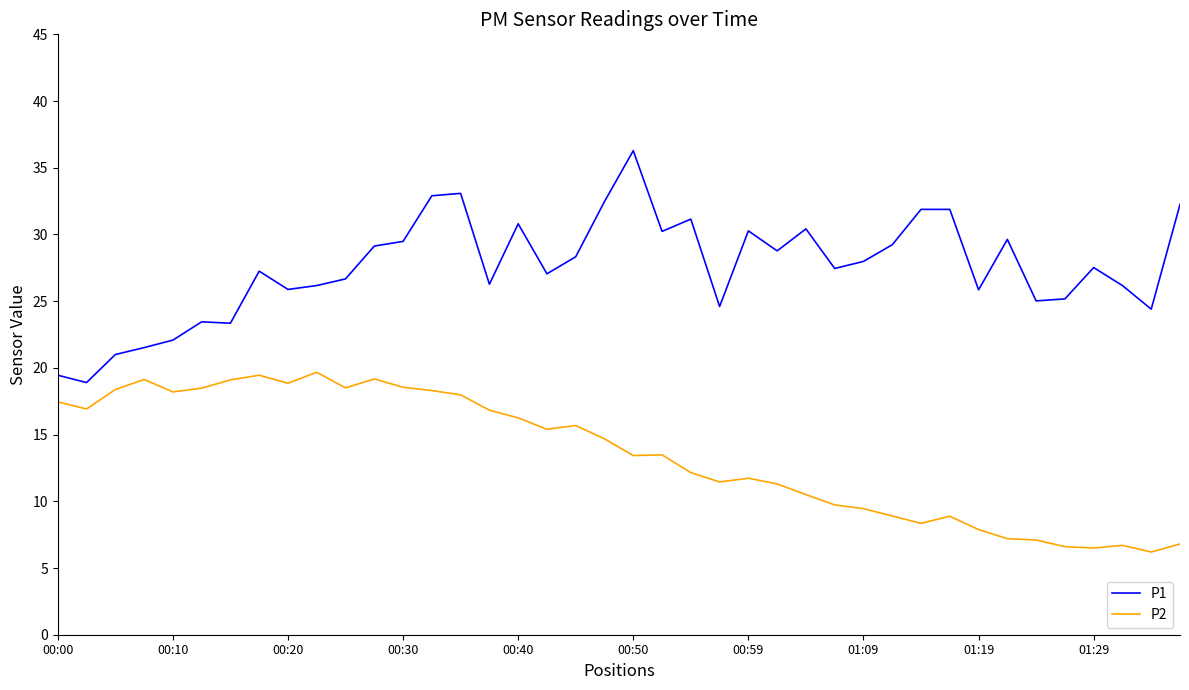

What is the greatest value displayed?

36.3